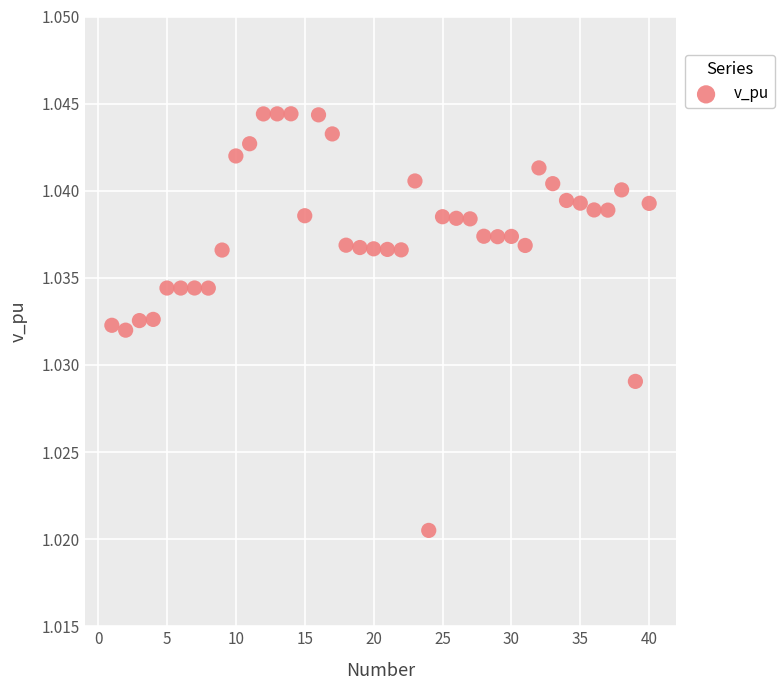

What is the range of X values (max minus min)?

39.0